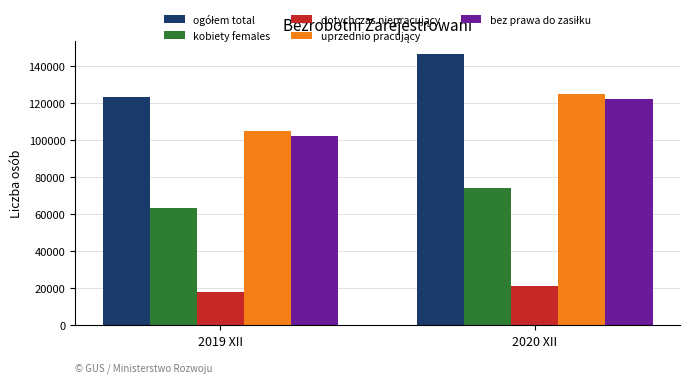

Count the number of categories in the chart.

2